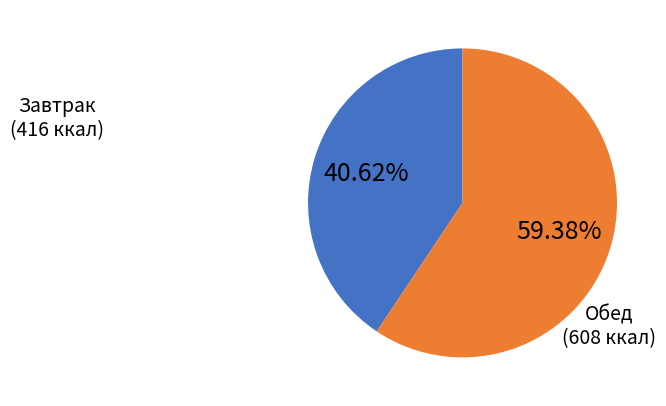

How many segments does this pie chart have?

2